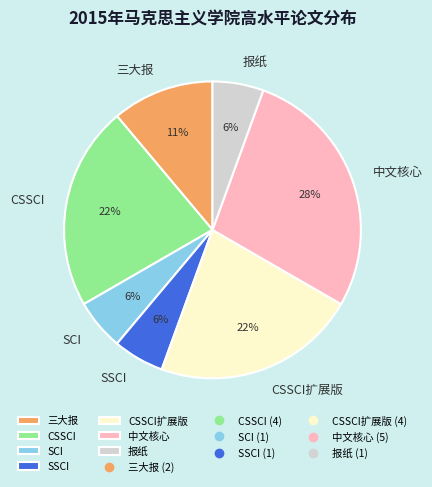

To the nearest percent, what percentage of the pie is CSSCI扩展版?

22%